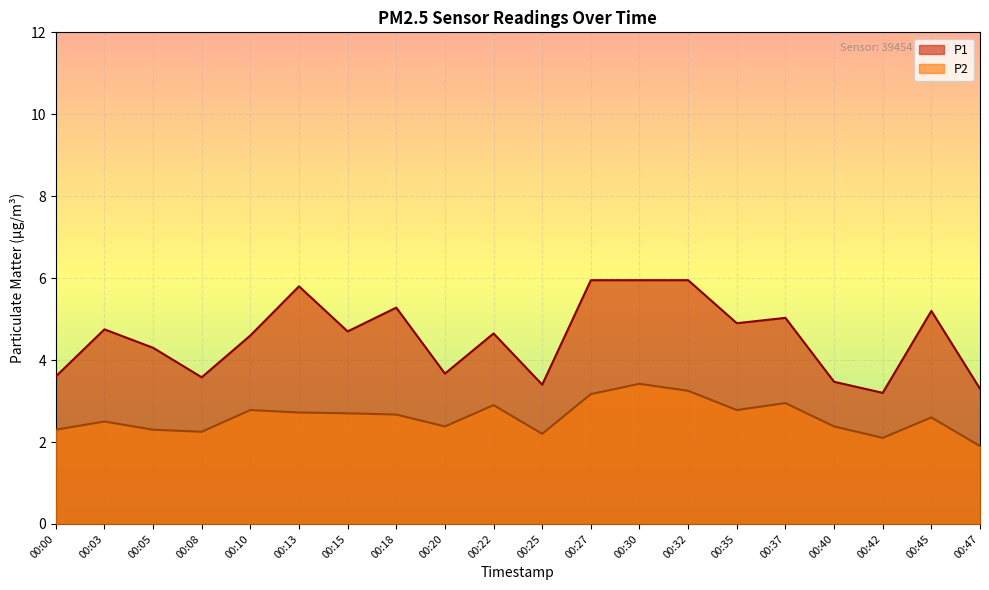

At 00:37, list the series in order from smallest to largest.

P2, P1